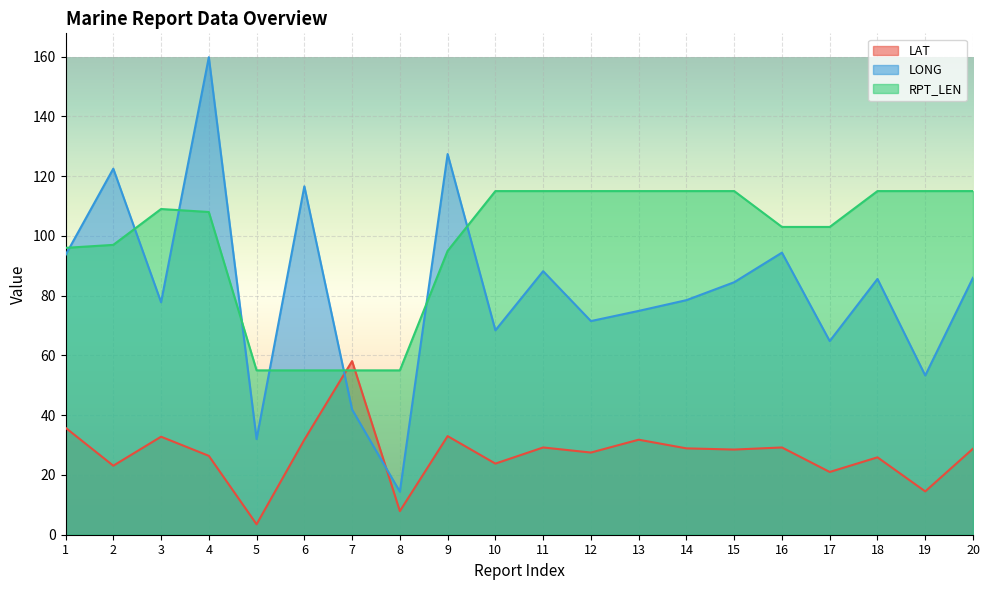

What is the spread (max minus min) of values at 20?

86.2